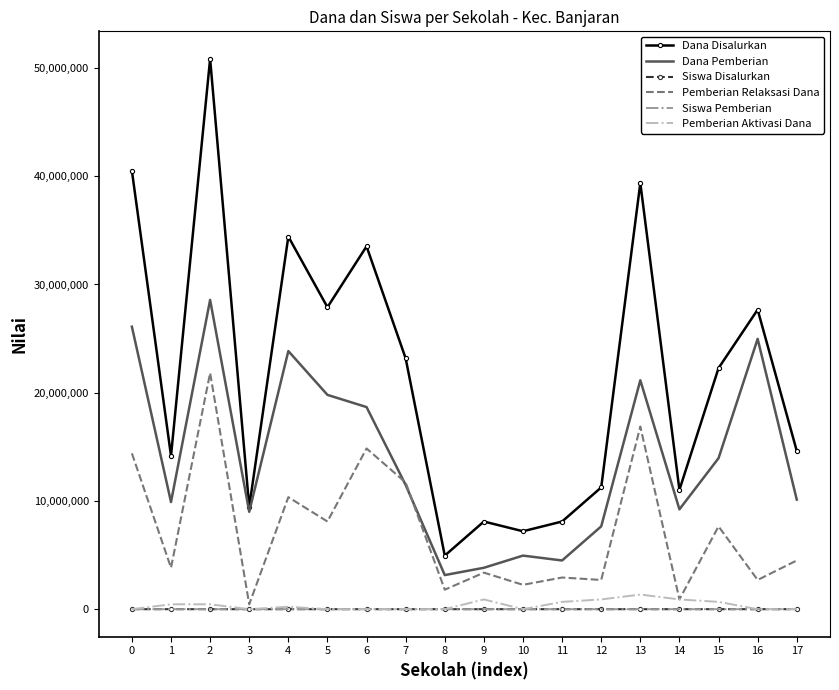

What is the greatest value displayed?

50850000